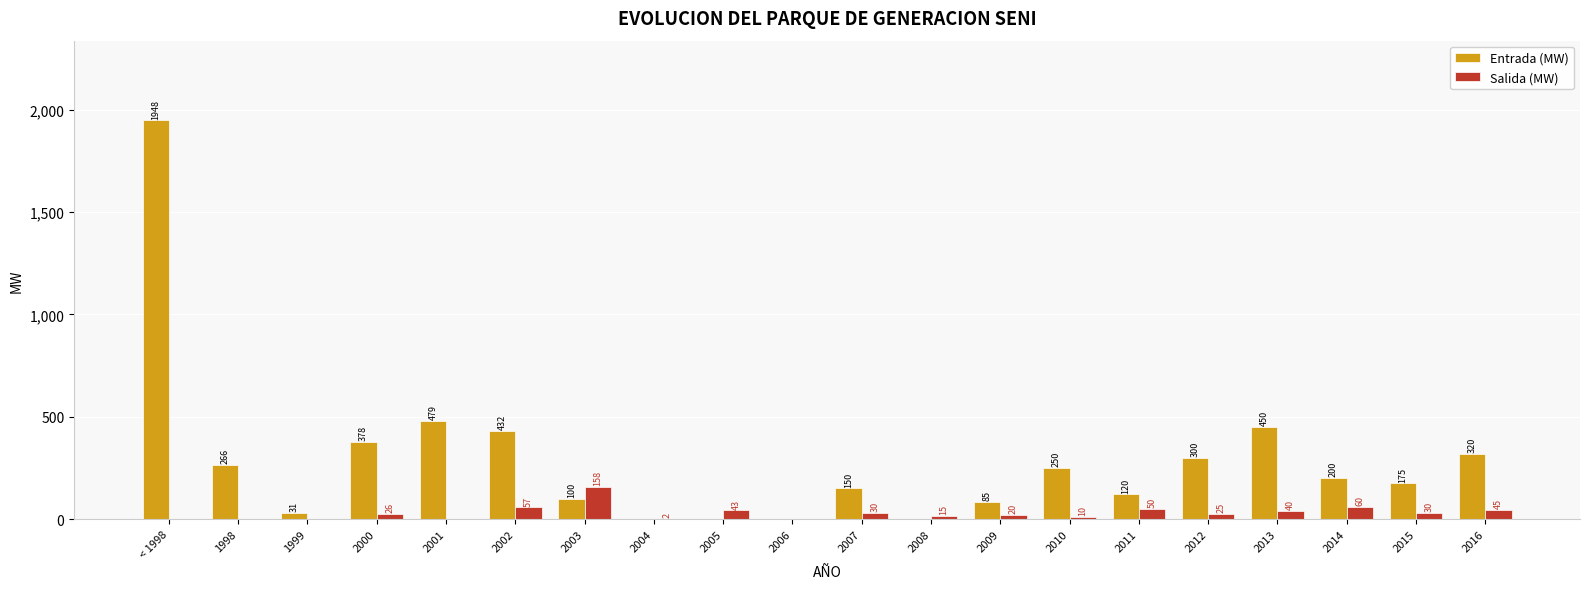

What is the approximate value of Entrada (MW) at 2013?

450.0